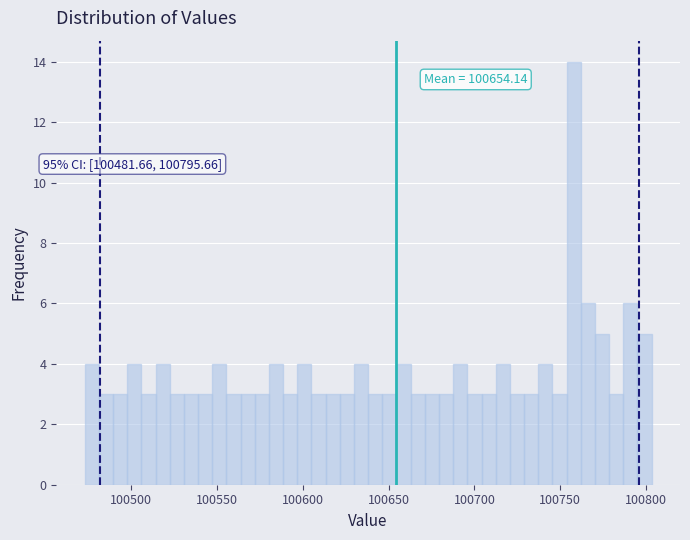

Read against the x-axis, roughly where is the centre of the tallest bar?

100760